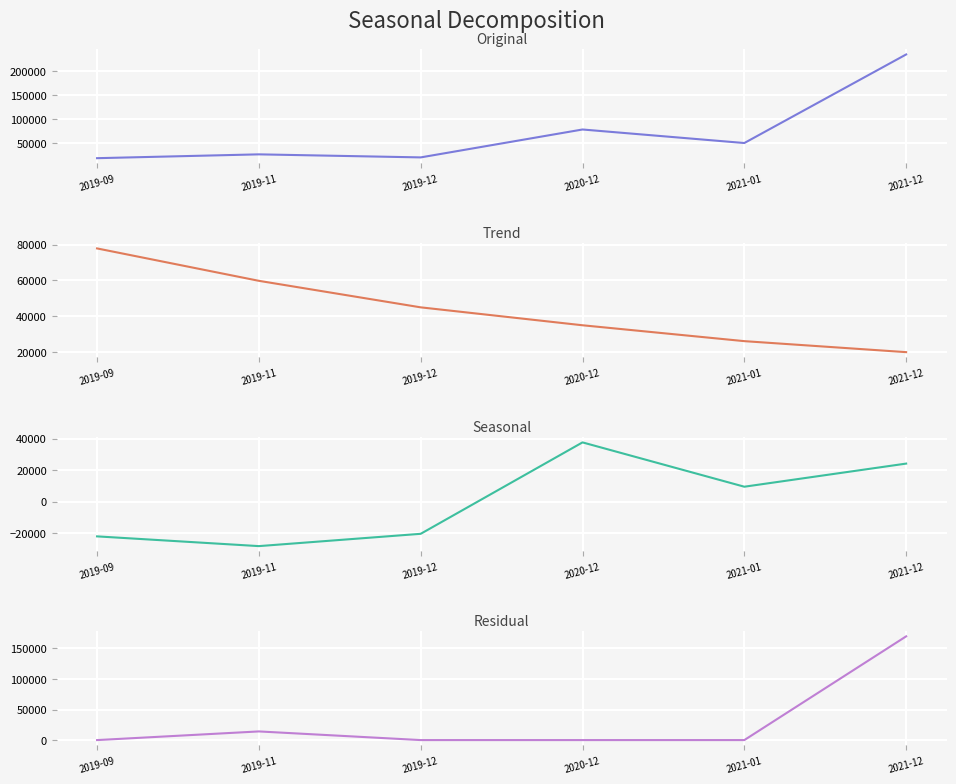

Which label corresponds to the largest value in the chart?

2021-12